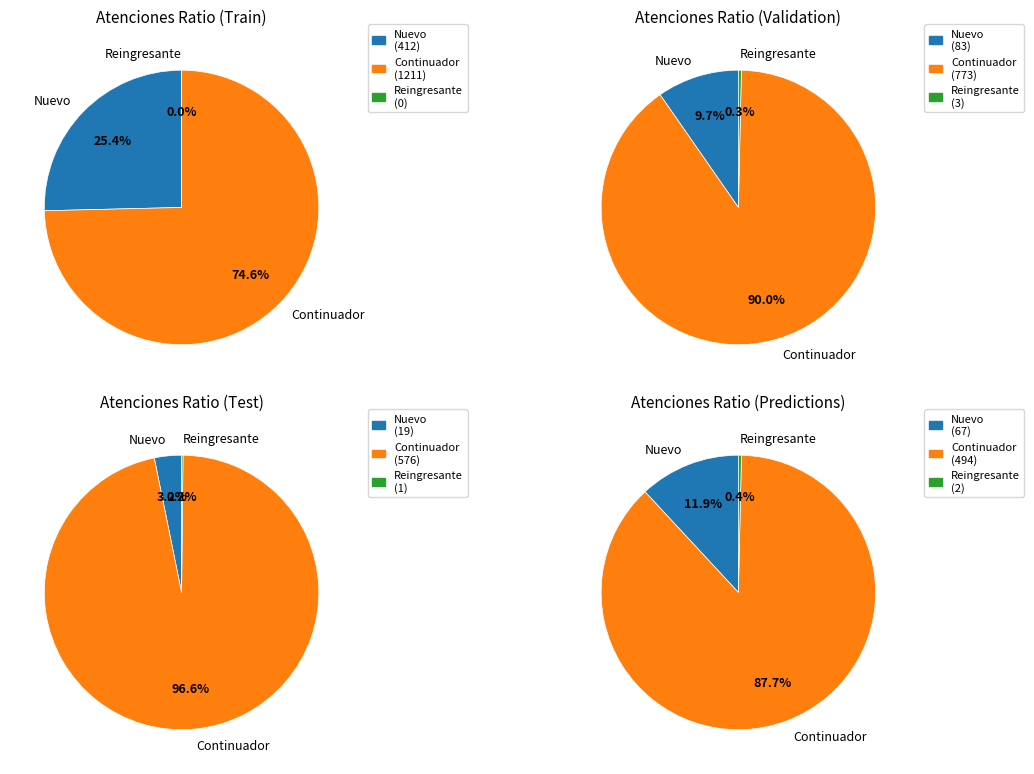

Rank the series by their maximum value, from lowest to highest.

Reingresante_Servicio_Total, Nuevo_Servicio_Total, Continuador_Servicio_Total